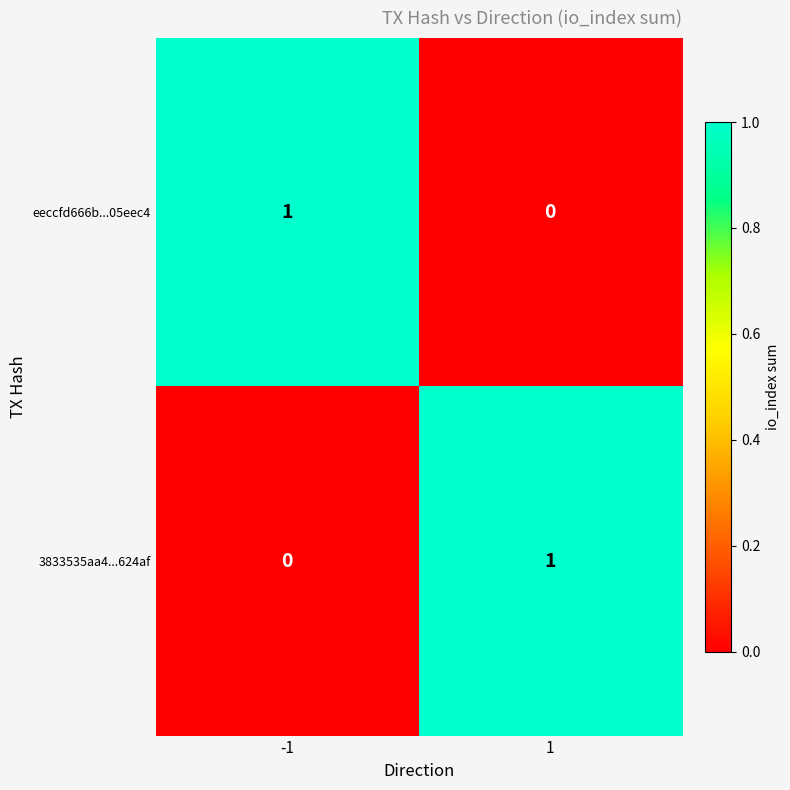

Reading left to right, extract all data points from this chart.

eeccfd666b...05eec4: -1=1	1=0
3833535aa4...624af: -1=0	1=1